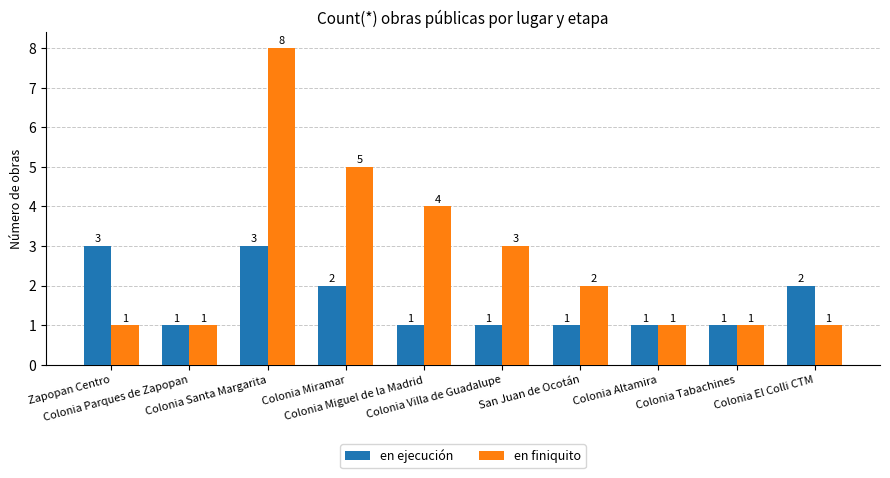

What is the difference between the maximum and minimum values in the en finiquito series?

7